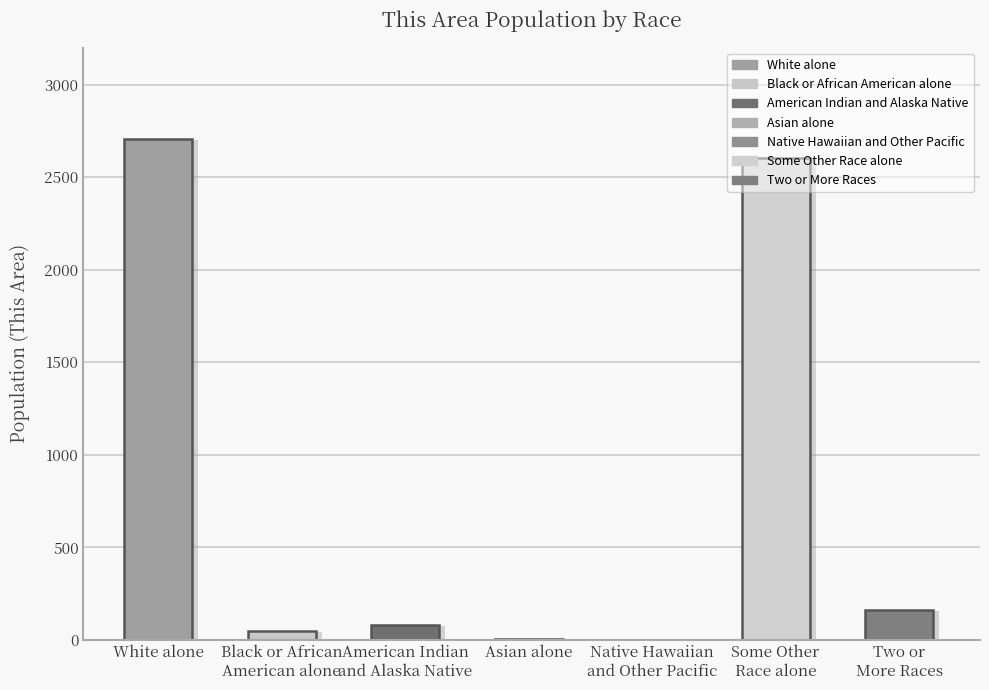

What is the change in value from Asian alone to Native Hawaiian
and Other Pacific?

-4